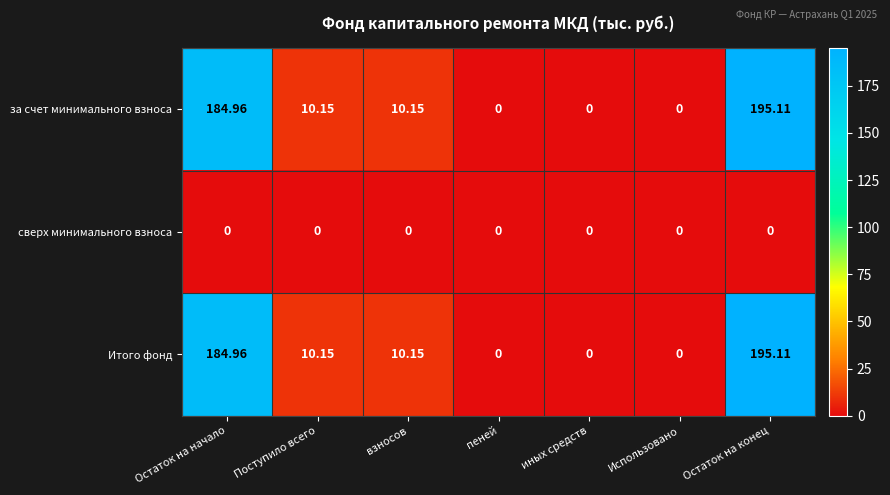

At which category is the sum across all series the highest?

Остаток на конец